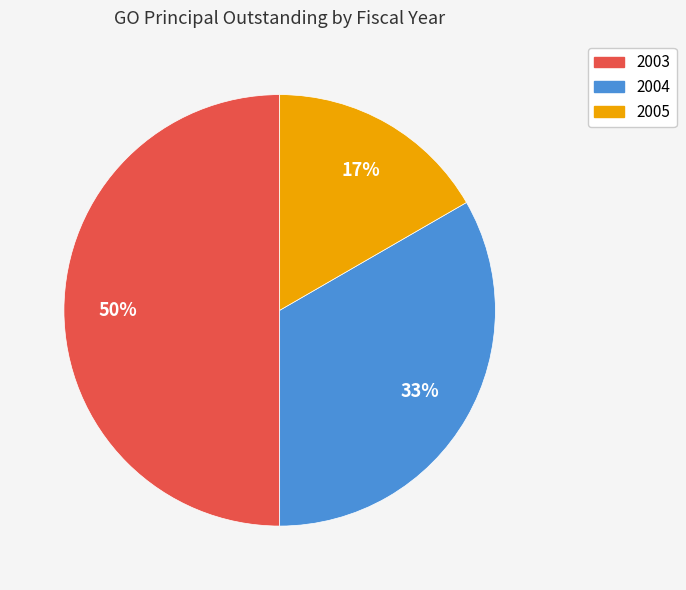

What percentage is the 2004 slice, to the nearest percent?

33%